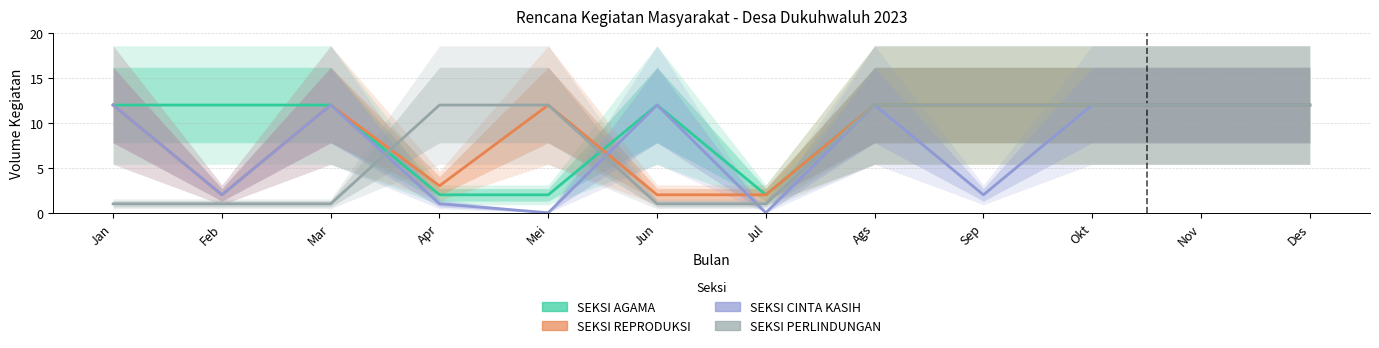

Which category has the lowest value in the SEKSI AGAMA series?

Apr